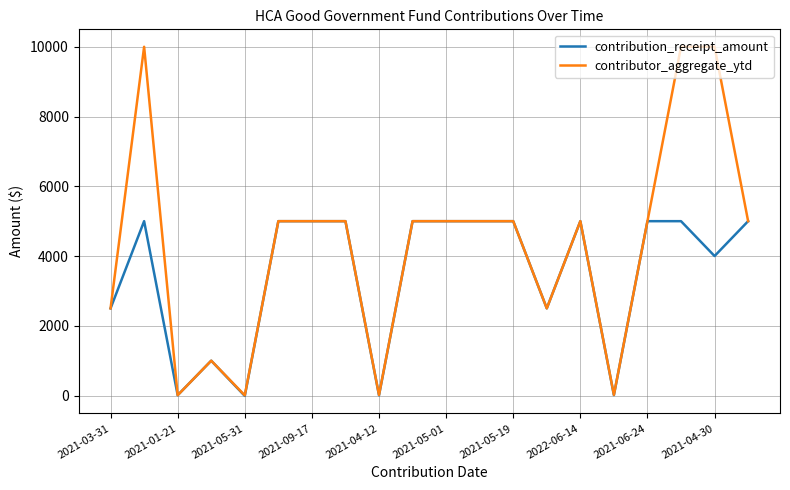

Does the chart have visible grid lines?

Yes